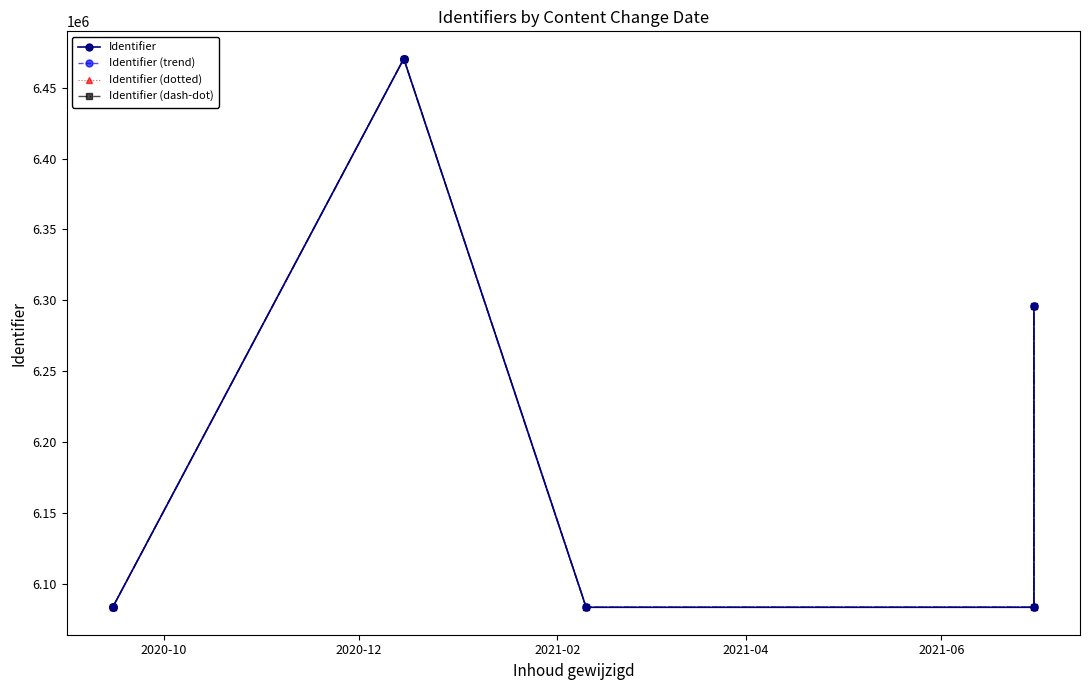

True or false: Identifier (dotted) and Identifier (trend) intersect in this chart.

False